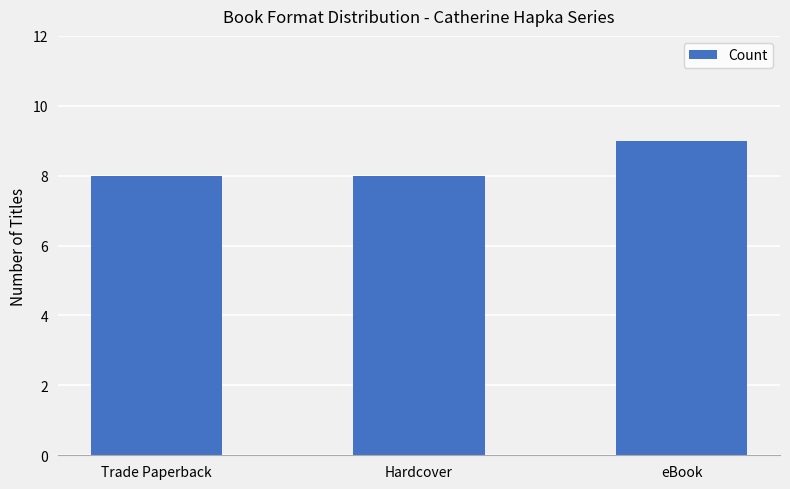

Which has a higher value, eBook or Hardcover?

eBook